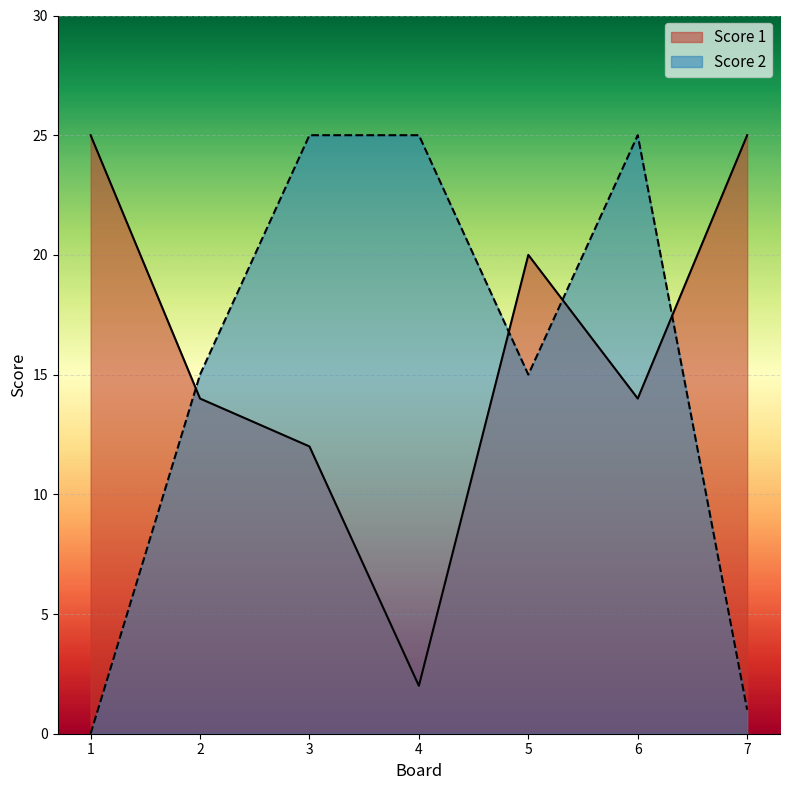

The value of Score 1 at 1 is 43. True or false?

False